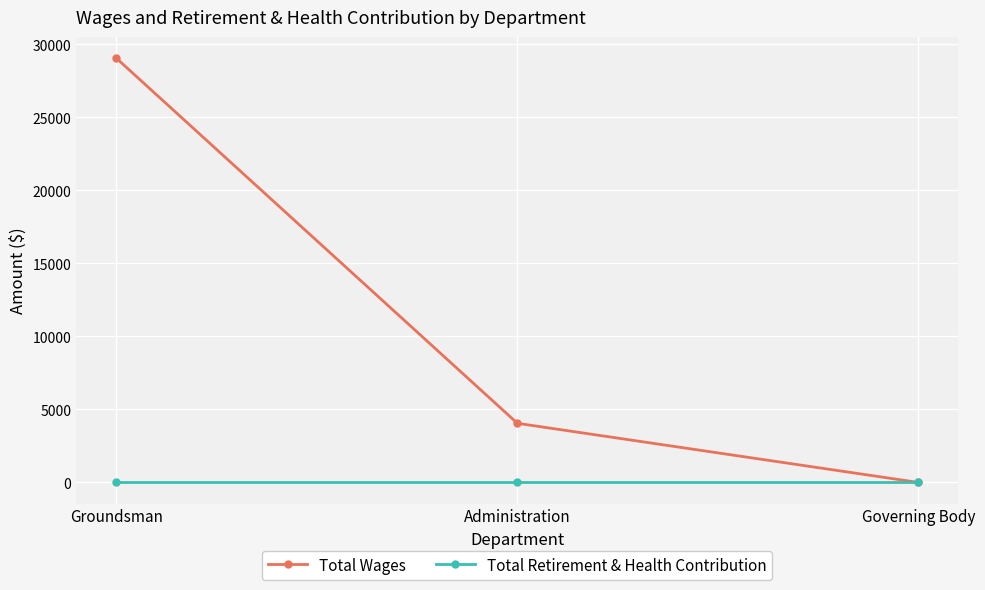

At which category does the chart reach its peak across all series?

Groundsman